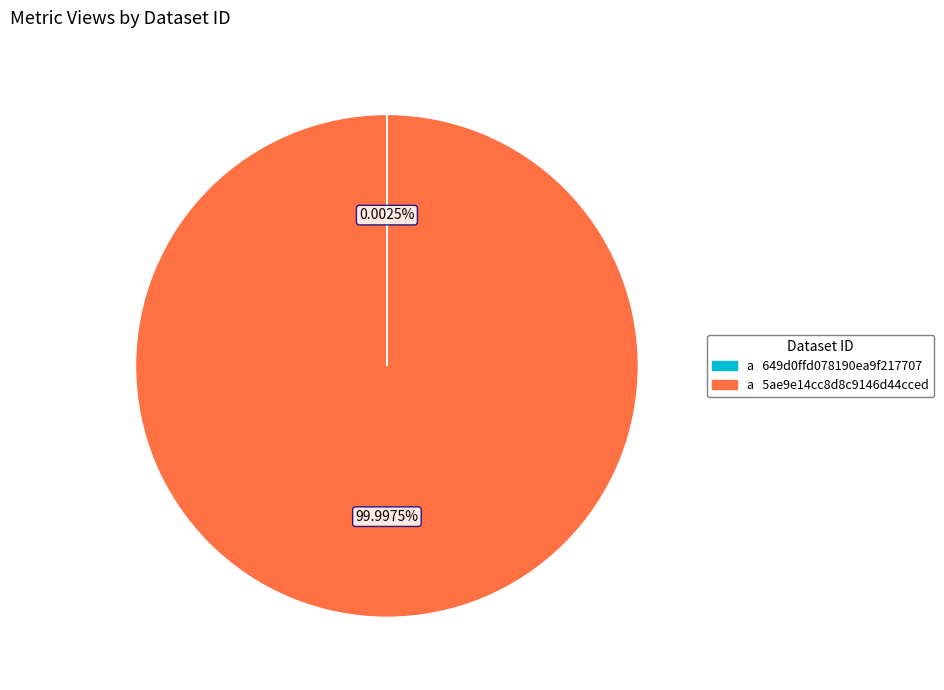

Is there a majority slice in this chart?

Yes